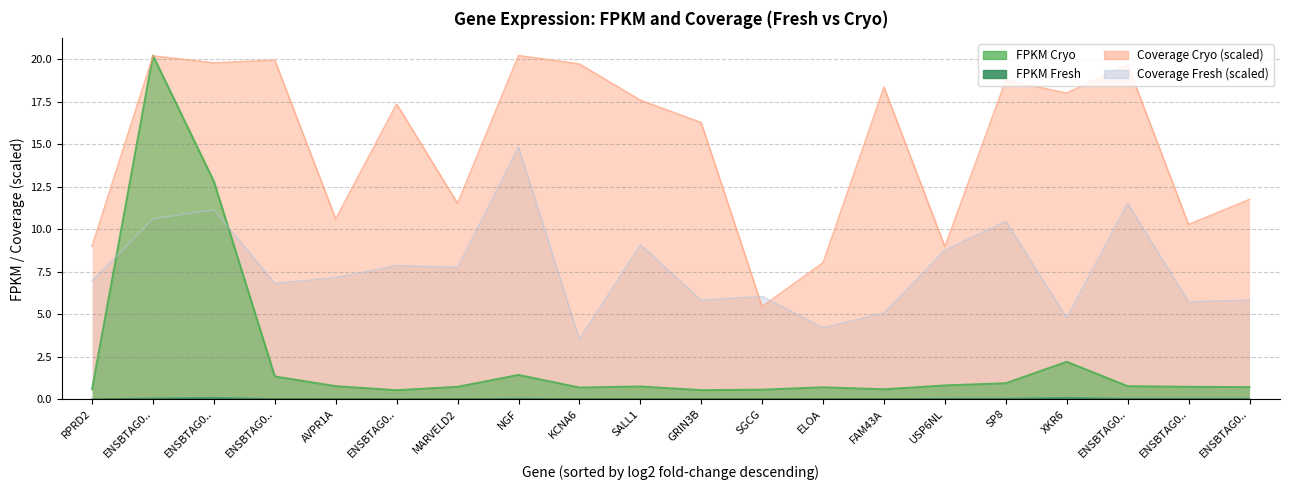

What is the minimum value for Coverage Cryo?

5.4